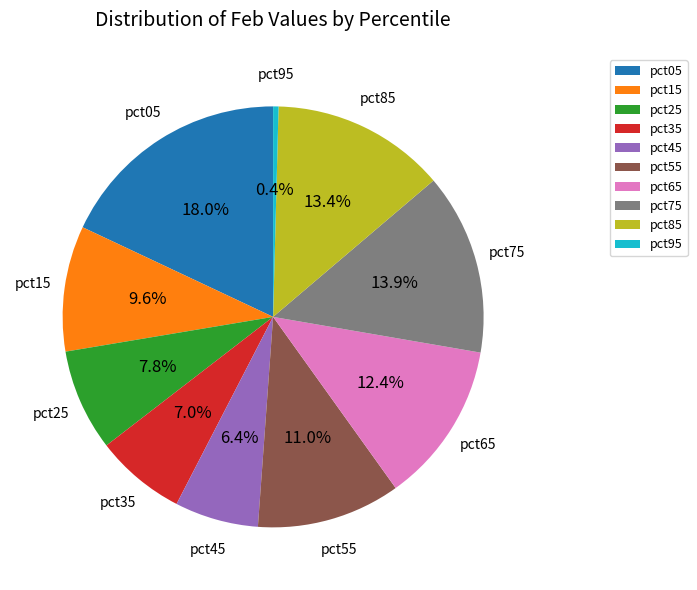

To the nearest percent, what is the average slice percentage?

10%